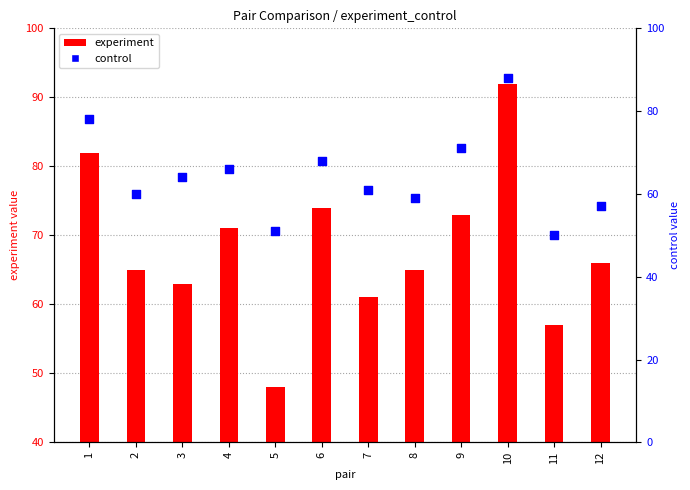

At how many categories does at least one series exceed 26?

12